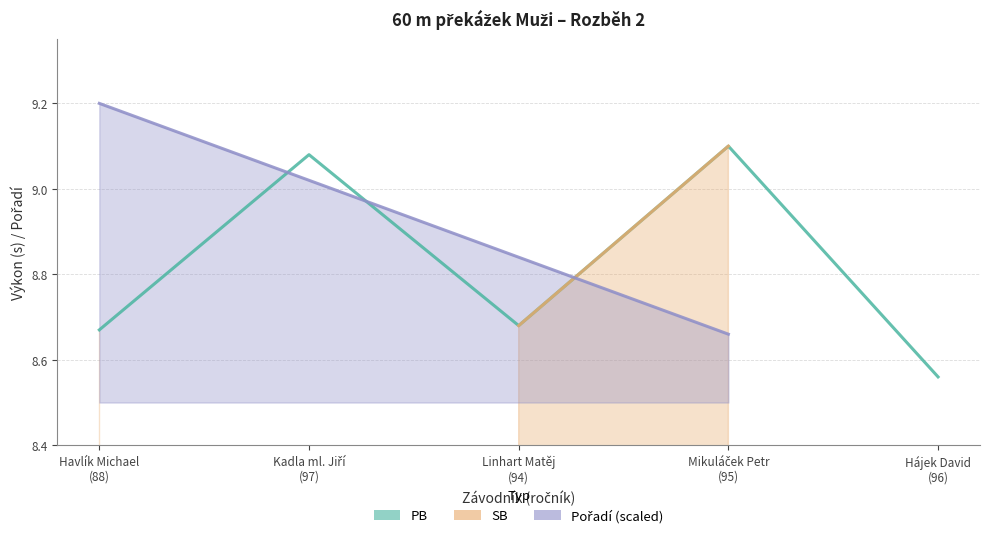

What is the sum of the PB values at Kadla ml. Jiří
(97) and Hájek David
(96)?

17.6